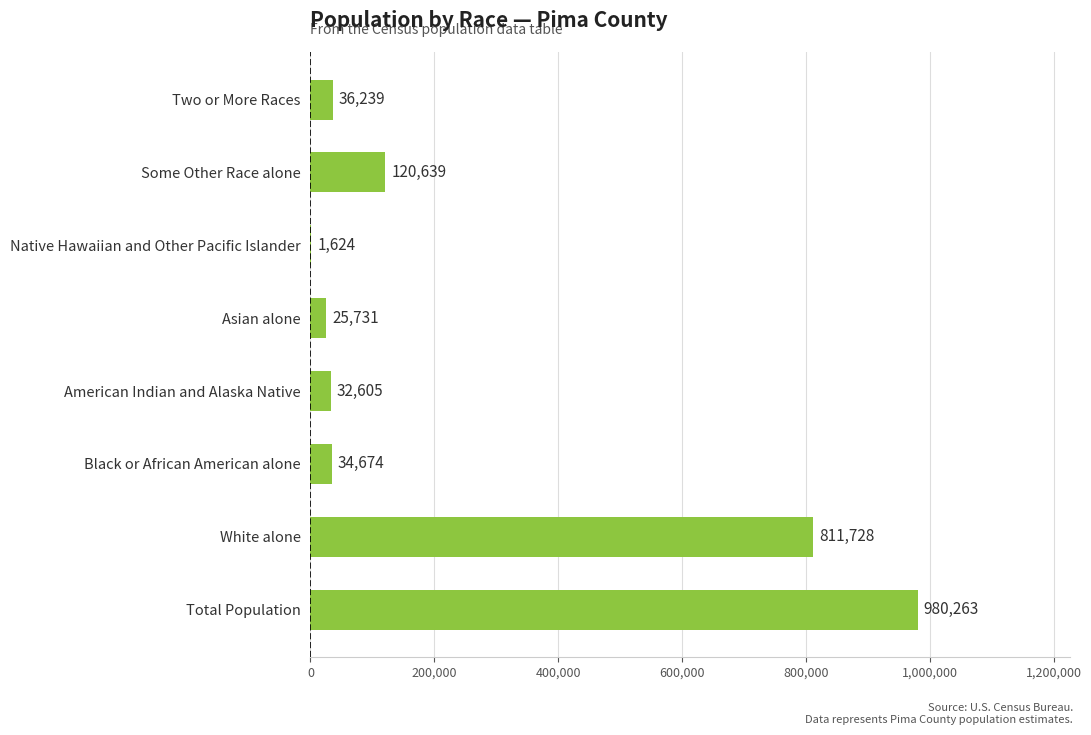

How many distinct data groups are displayed?

1